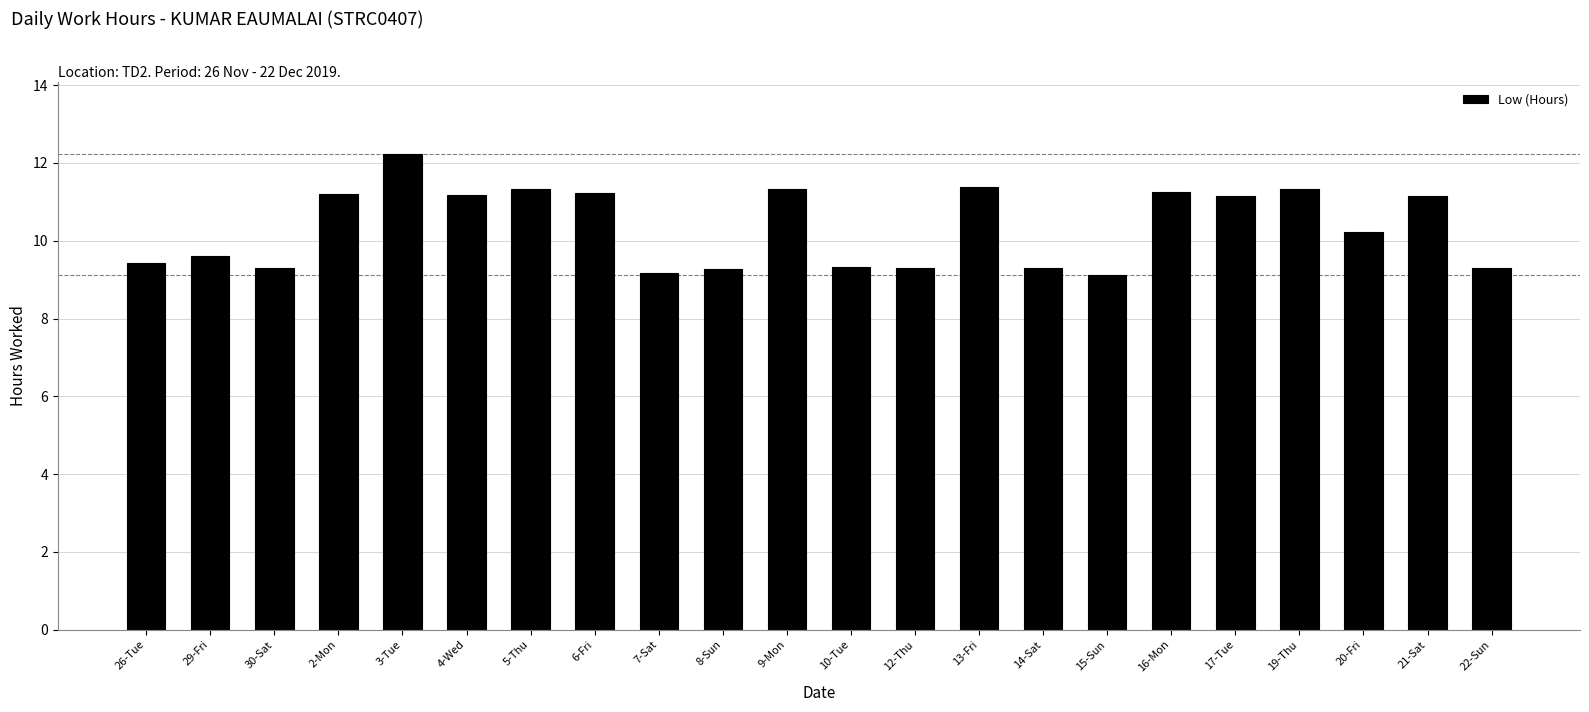

How many values exceed 11?

11